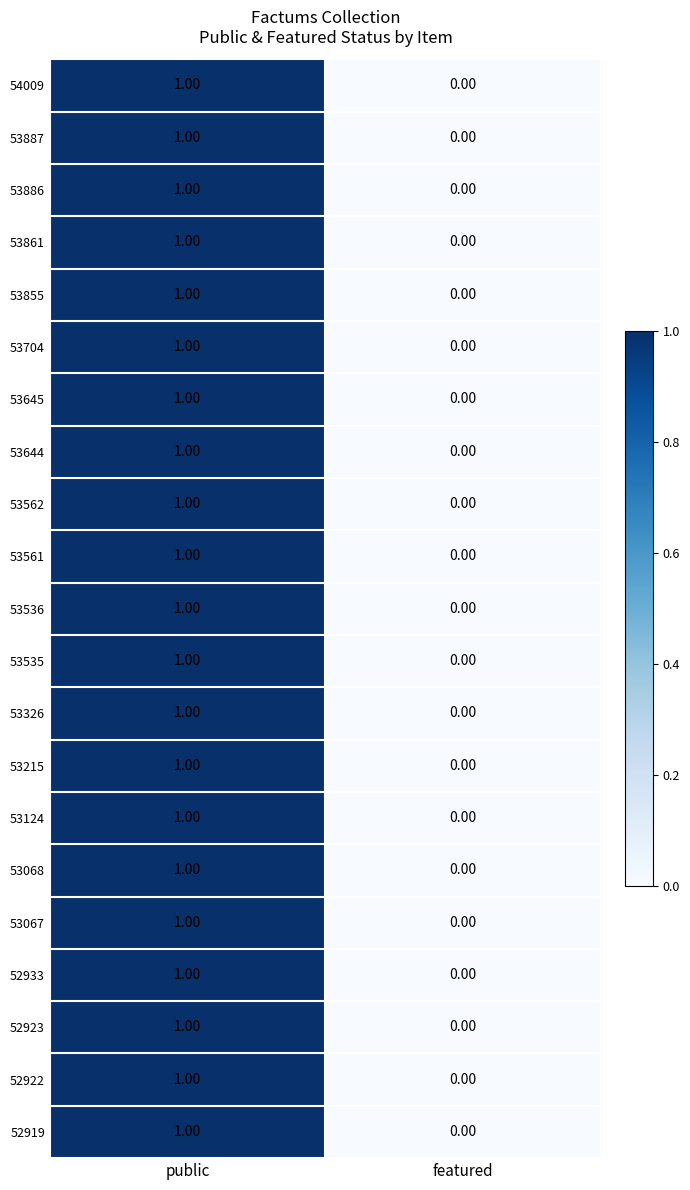

Rank the categories by 53215 value from lowest to highest.

featured, public